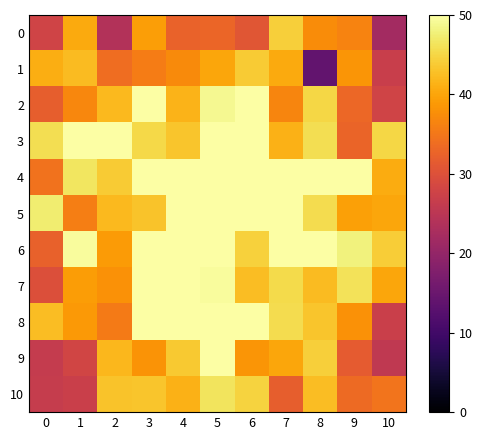

Reading right to left, list all the values displayed in this chart.

0: 10=22.0	9=36.4	8=37.3	7=44.3	6=30.7	5=32.9	4=32.5	3=39.4	2=24.0	1=40.5	0=27.8
1: 10=26.8	9=38.3	8=14.0	7=40.5	6=43.9	5=40.1	4=37.1	3=35.6	2=34.0	1=42.3	0=40.9
2: 10=27.8	9=33.2	8=45.0	7=36.5	6=49.8	5=48.9	4=41.6	3=50.0	2=42.0	1=36.9	0=31.9
3: 10=45.1	9=32.8	8=45.7	7=41.3	6=50.0	5=50.0	4=43.2	3=45.2	2=50.0	1=50.0	0=45.8
4: 10=40.7	9=50.0	8=50.0	7=50.0	6=50.0	5=50.0	4=50.0	3=50.0	2=43.9	1=46.7	0=34.4
5: 10=40.2	9=39.6	8=45.6	7=50.0	6=50.0	5=50.0	4=50.0	3=43.0	2=42.2	1=35.8	0=47.3
6: 10=44.0	9=48.0	8=50.0	7=50.0	6=44.5	5=50.0	4=50.0	3=50.0	2=38.9	1=49.4	0=32.2
7: 10=40.1	9=46.3	8=42.2	7=45.4	6=42.5	5=49.4	4=50.0	3=50.0	2=38.0	1=39.1	0=29.8
8: 10=27.1	9=38.0	8=43.3	7=45.7	6=50.0	5=49.9	4=50.0	3=50.0	2=35.4	1=38.9	0=42.4
9: 10=25.7	9=31.5	8=44.2	7=40.1	6=38.5	5=50.0	4=43.6	3=38.2	2=41.9	1=27.9	0=26.2
10: 10=34.8	9=33.6	8=42.5	7=31.9	6=44.6	5=46.3	4=41.4	3=43.2	2=43.1	1=27.1	0=26.4